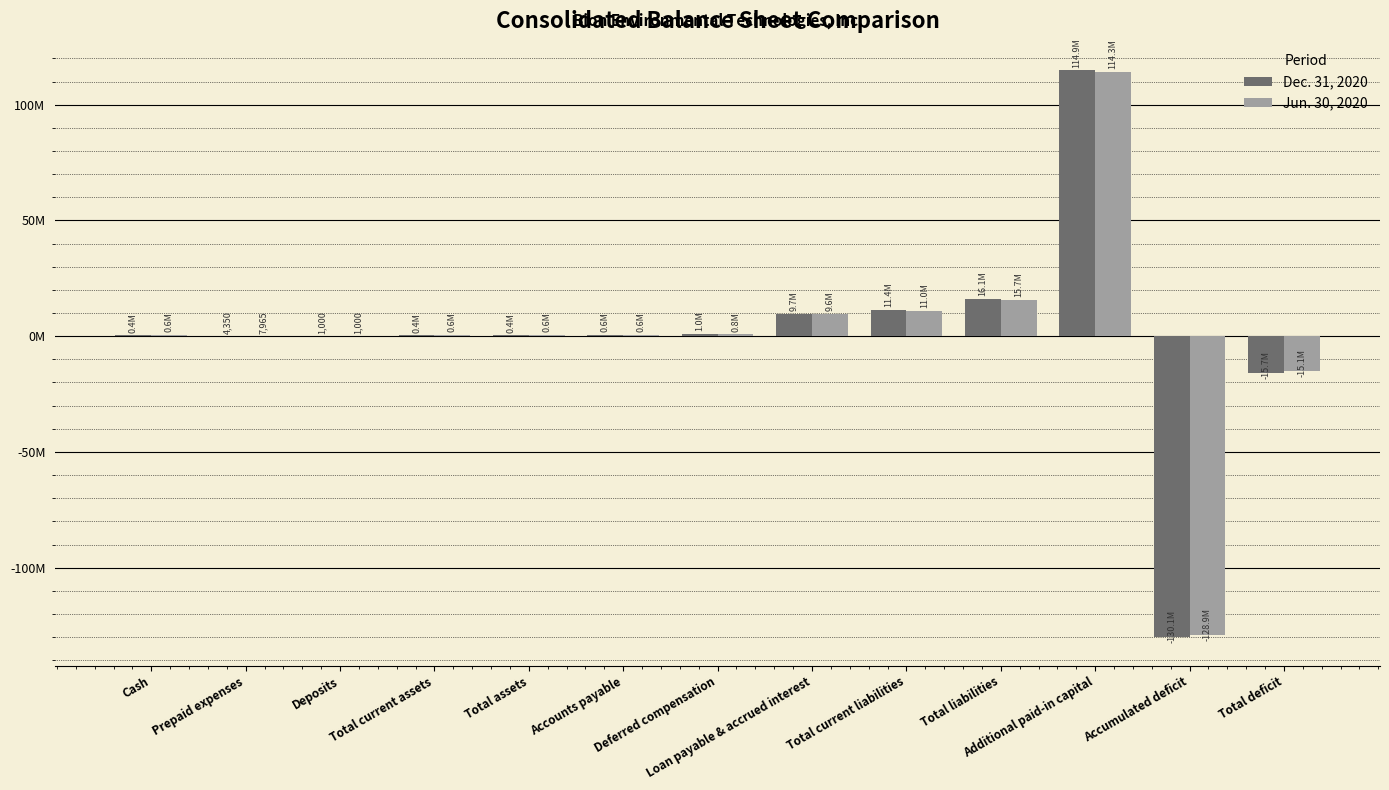

What is the sum of all Dec. 31, 2020 values?

8918944